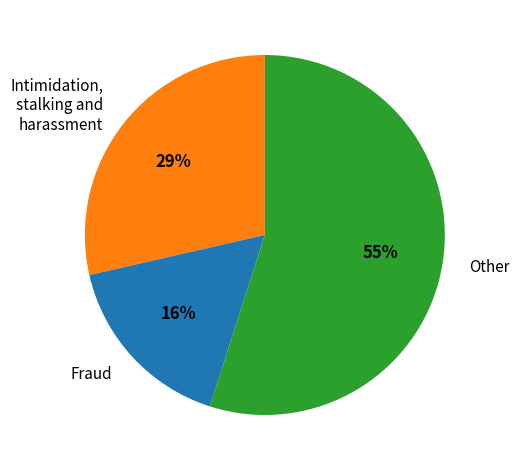

Rank the categories by value from lowest to highest.

Fraud, Intimidation, stalking and harassment, Other